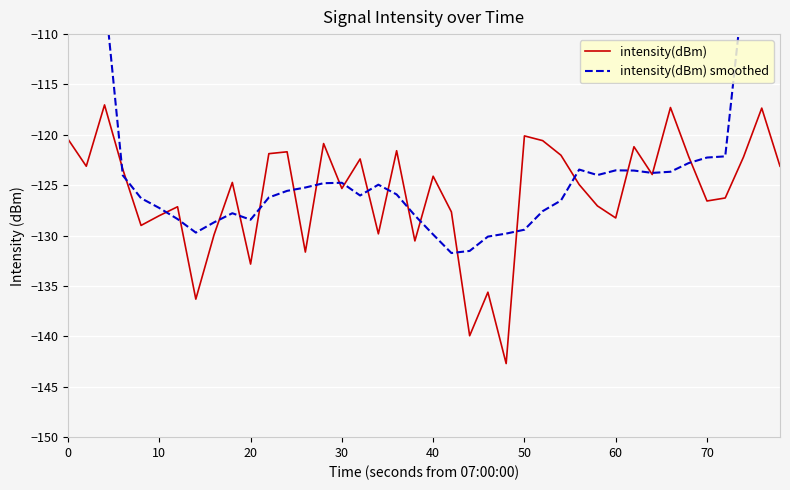

What is the maximum value for intensity(dBm)?

-117.0